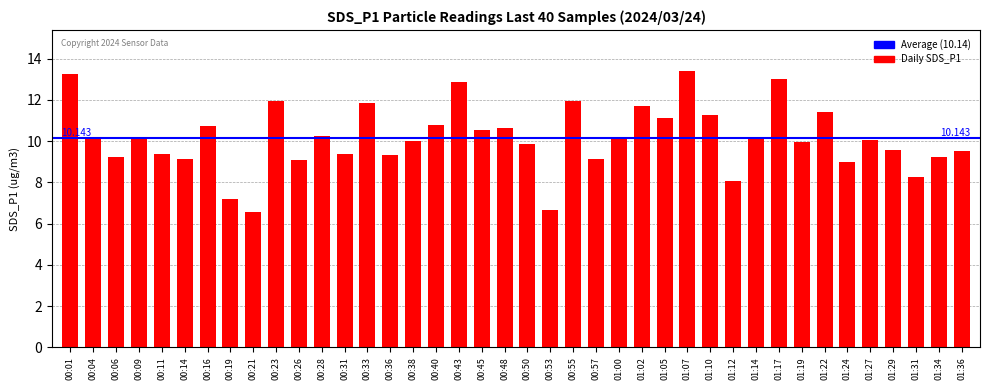

What position from the left is 00:57?

24